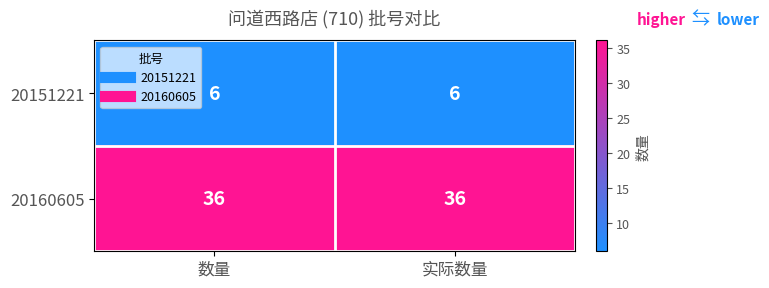

What is the spread (max minus min) of values at 实际数量?

30